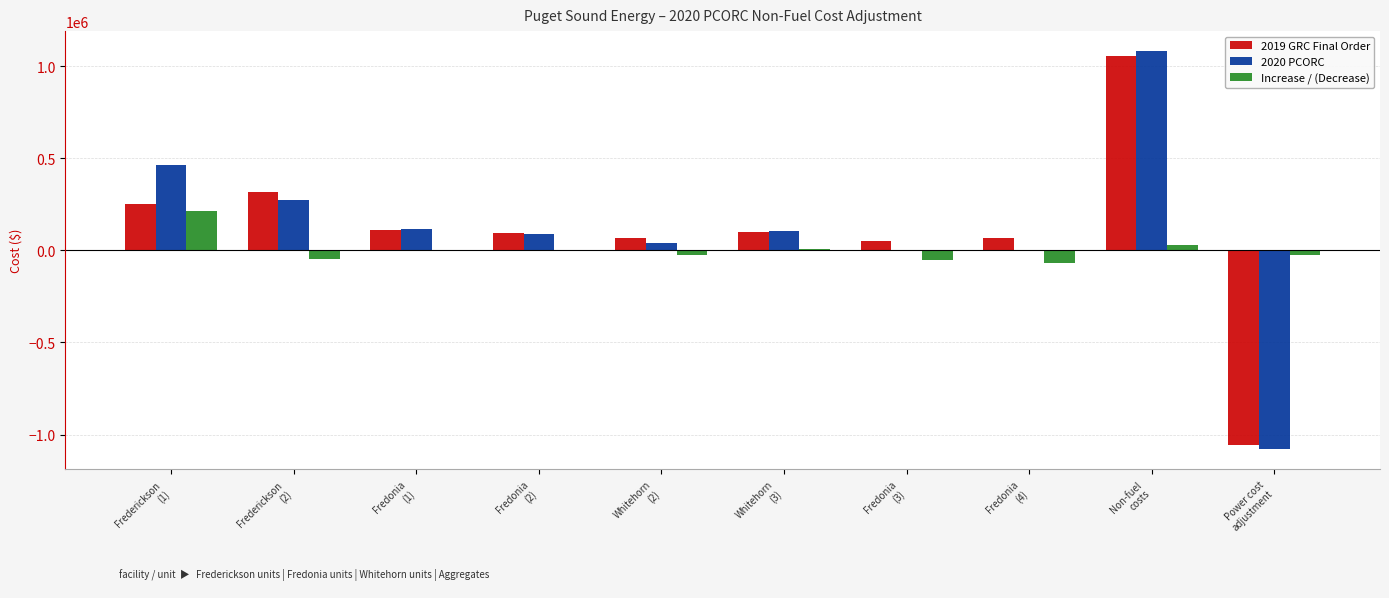

What is the sum of all 2019 GRC Final Order values?

1054978.6